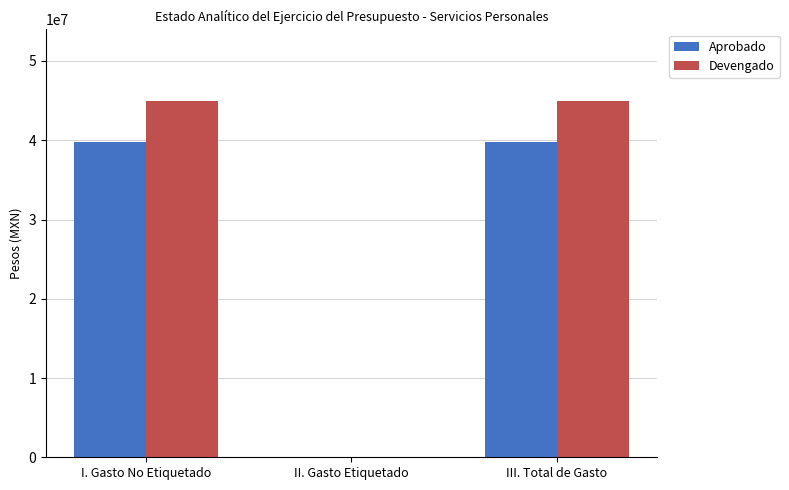

What is the maximum value shown in the chart?

44981322.5